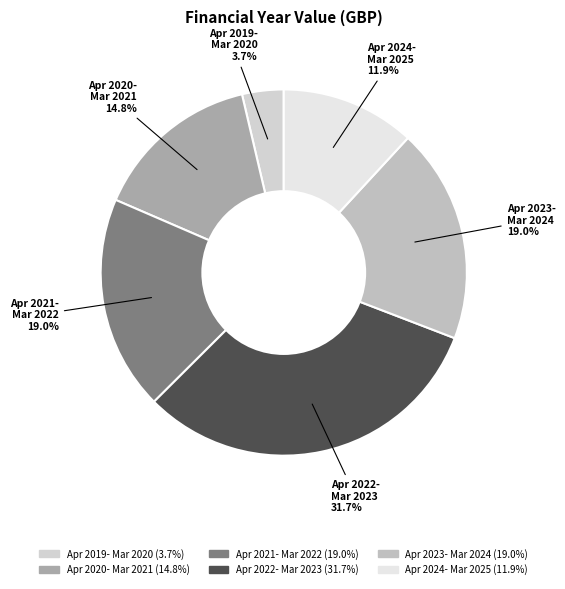

Which slice is the largest?

Apr 2022- Mar 2023 31.7%